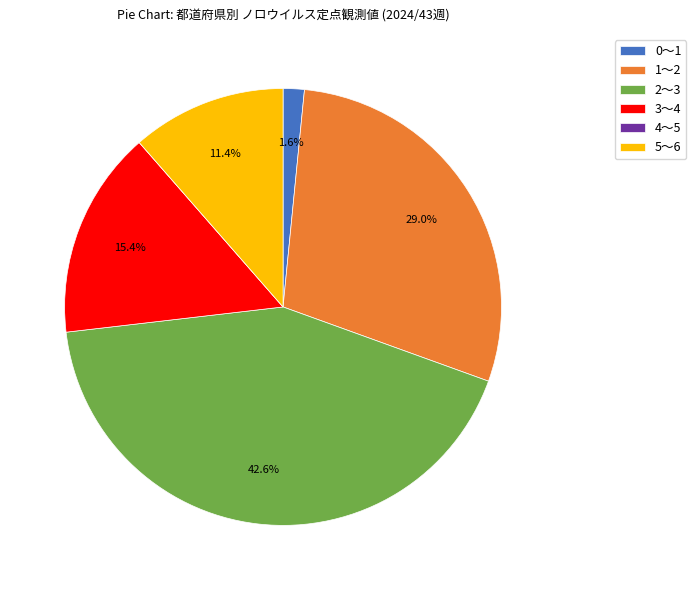

Which has a higher value, 1～2 or 2～3?

2～3